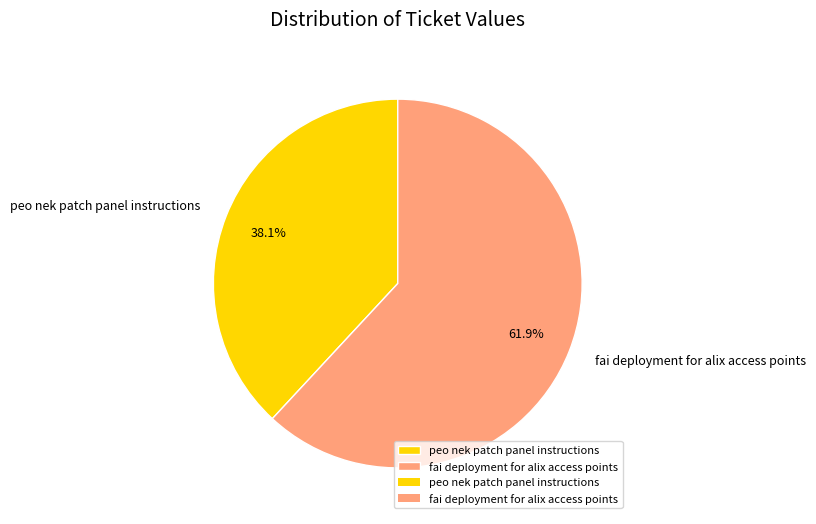

Count the number of slices in the pie.

2